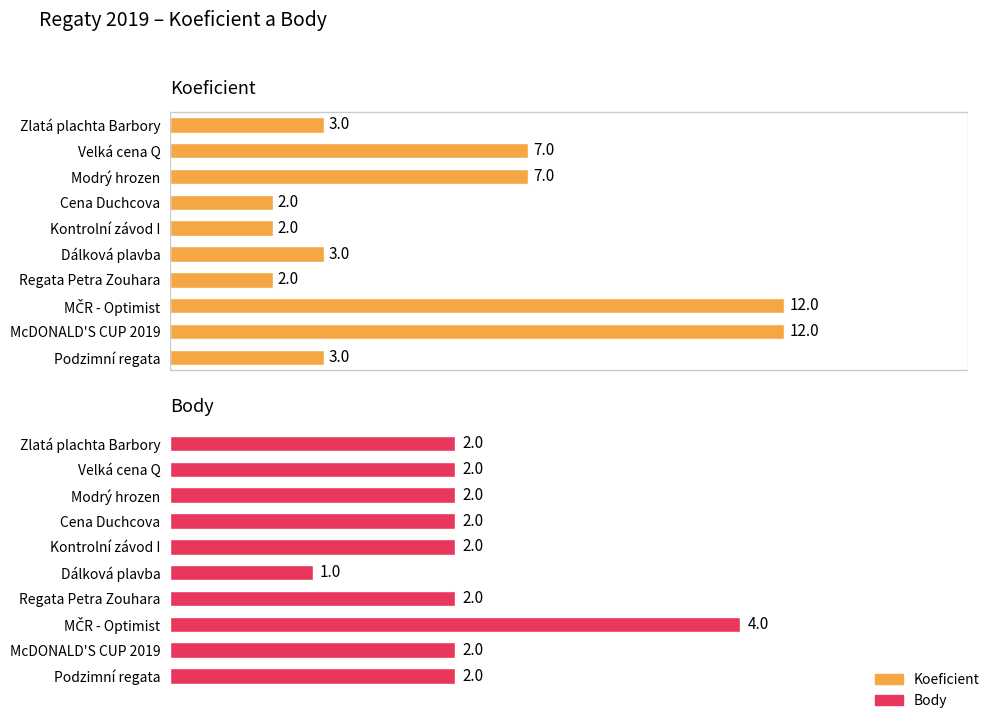

Are the bars grouped side by side (vs. stacked)?

Yes